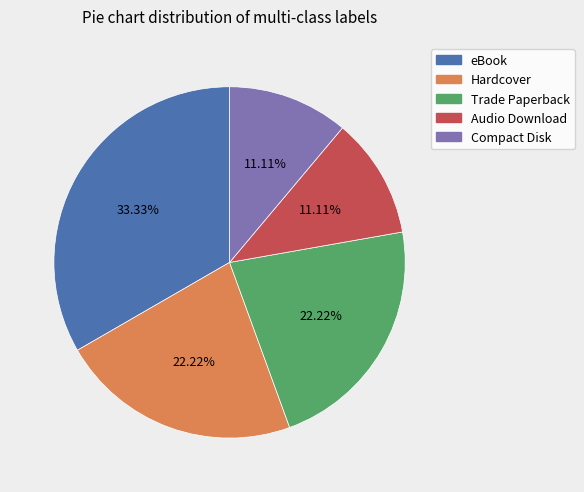

Count the number of slices in the pie.

5